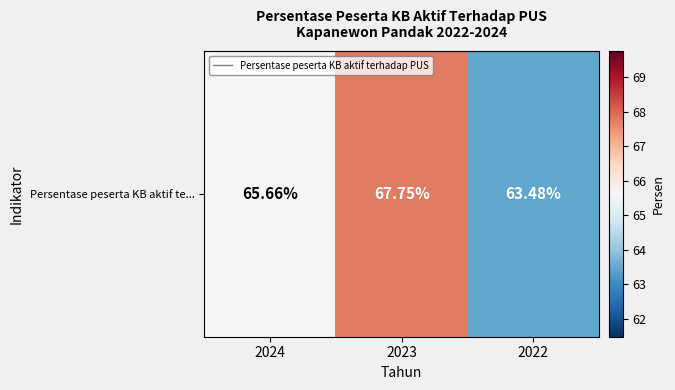

List the labels in order of value, largest first.

2023, 2024, 2022